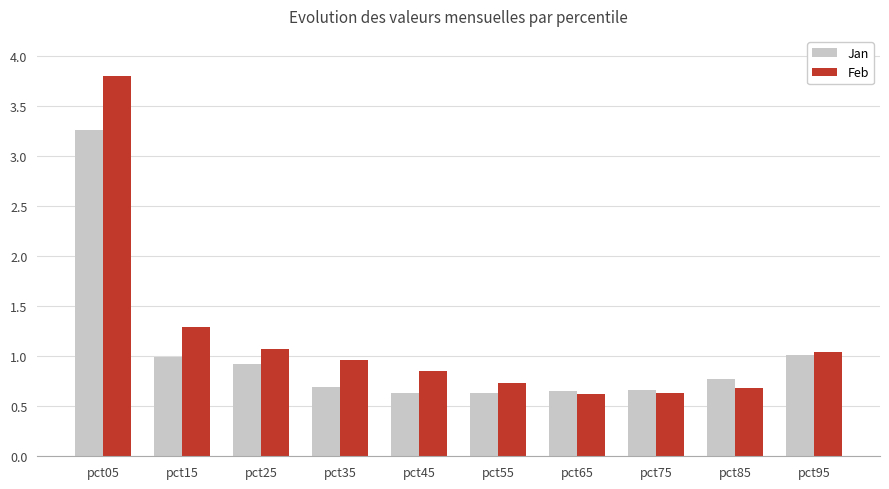

The value of Feb at pct35 is 1.0. True or false?

True